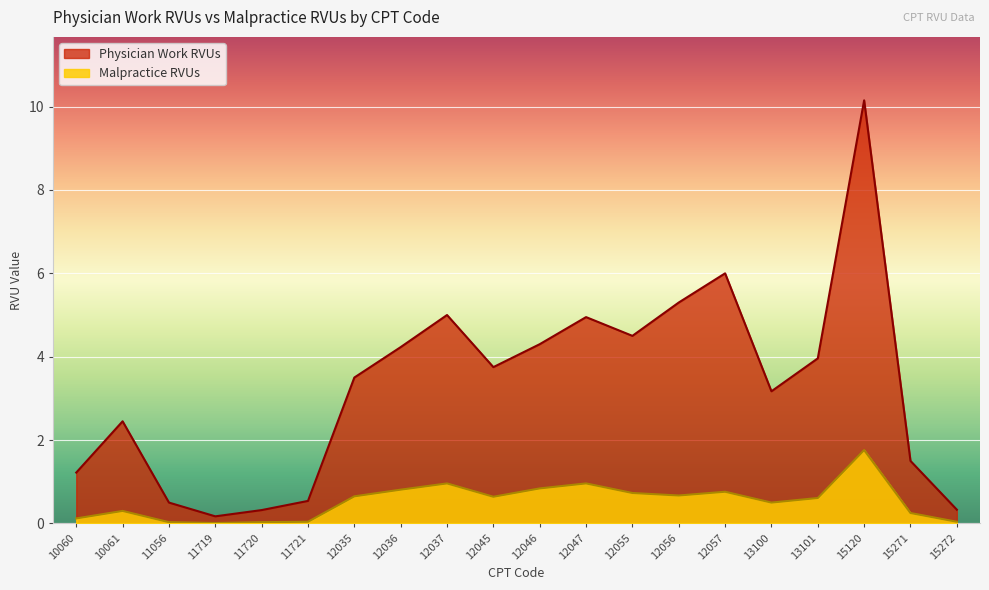

What is the sum of the Malpractice RVUs values at 12057 and 10060?

0.9